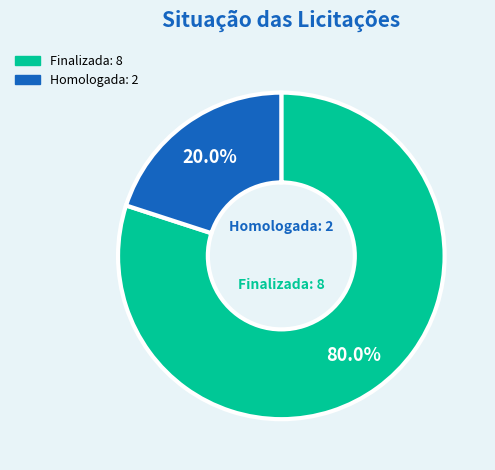

What is the ratio of the value at Finalizada to the value at Homologada?

4.0